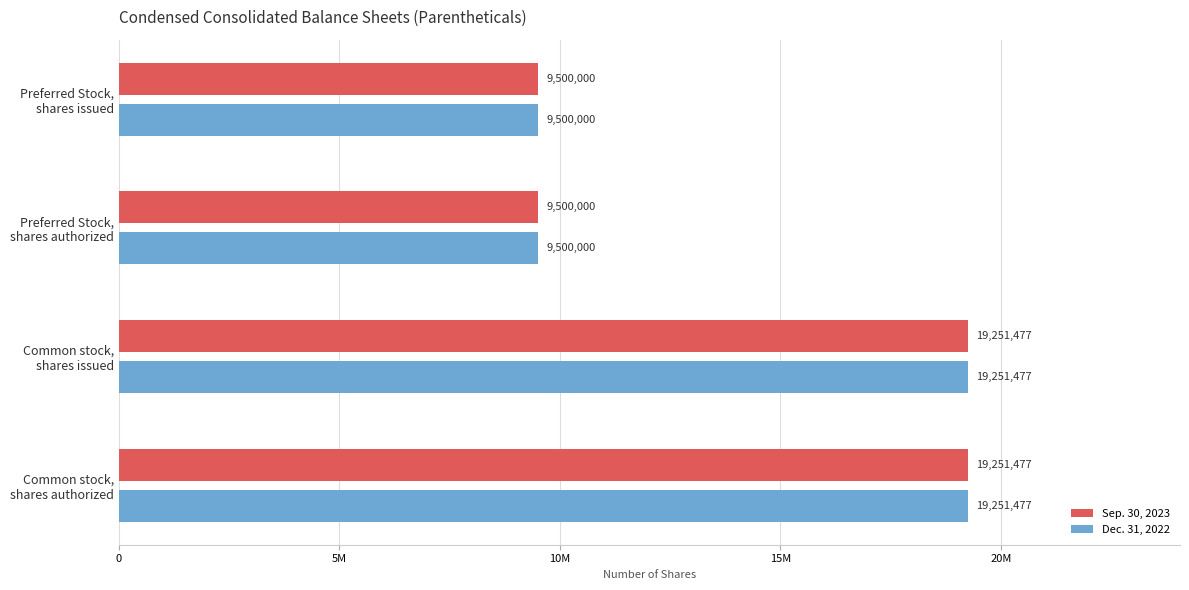

Rank the series by their maximum value, from highest to lowest.

Sep. 30, 2023, Dec. 31, 2022